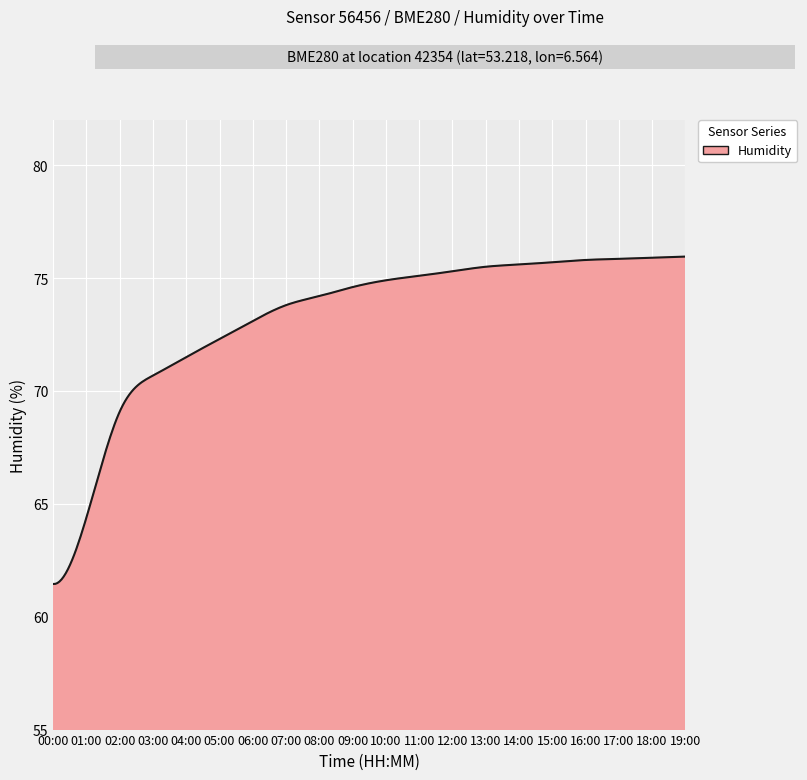

How many lines are shown in the chart?

1